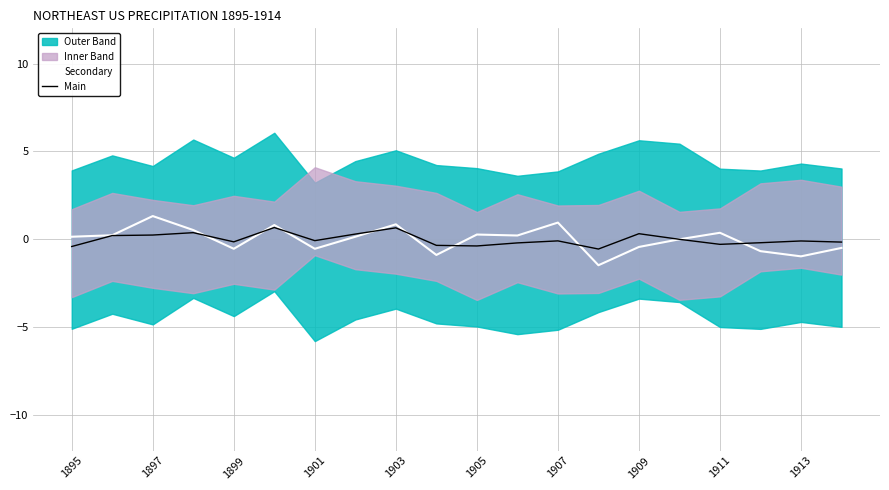

What is the highest value of the Secondary series?

1.3